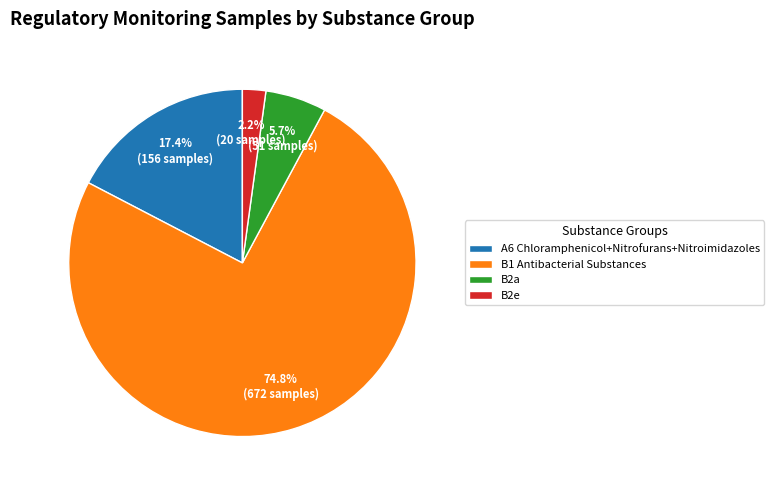

How many segments does this pie chart have?

4